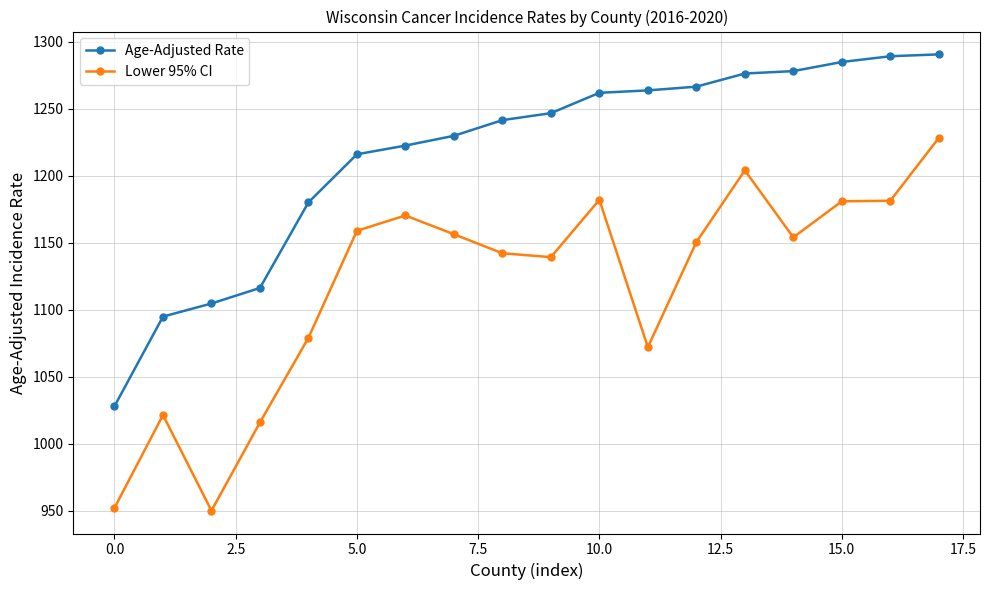

True or false: Lower 95% CI and Age-Adjusted Rate cross at least once.

False